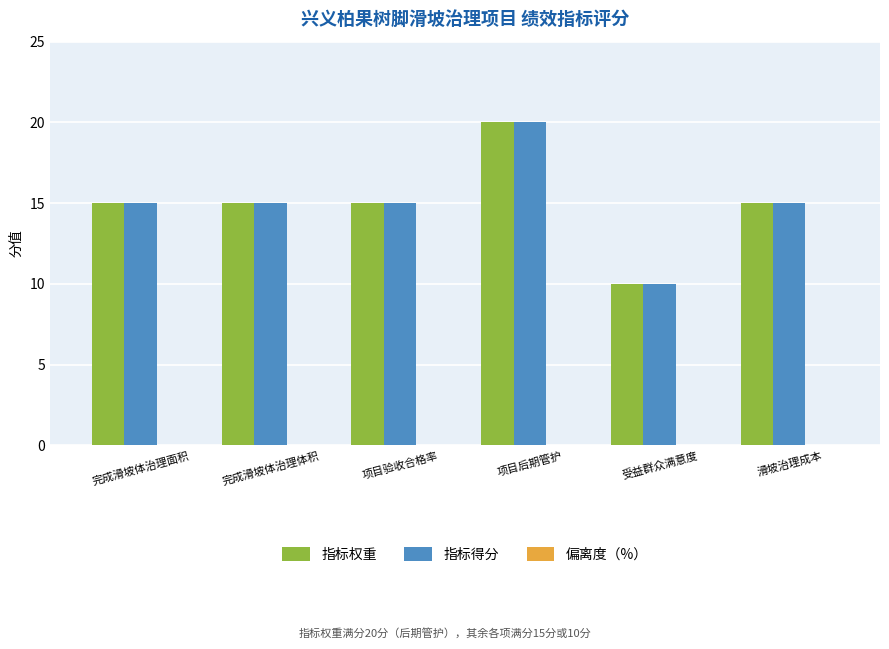

What is the total value across all series at 项目验收合格率?

30